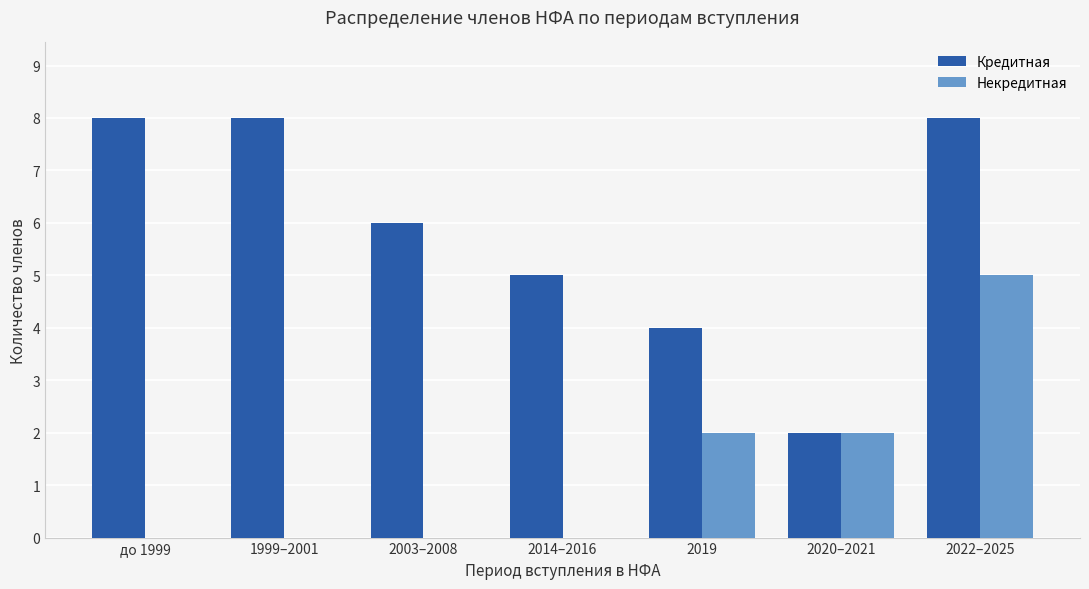

Which series changed the most between 2003–2008 and 2014–2016?

Кредитная